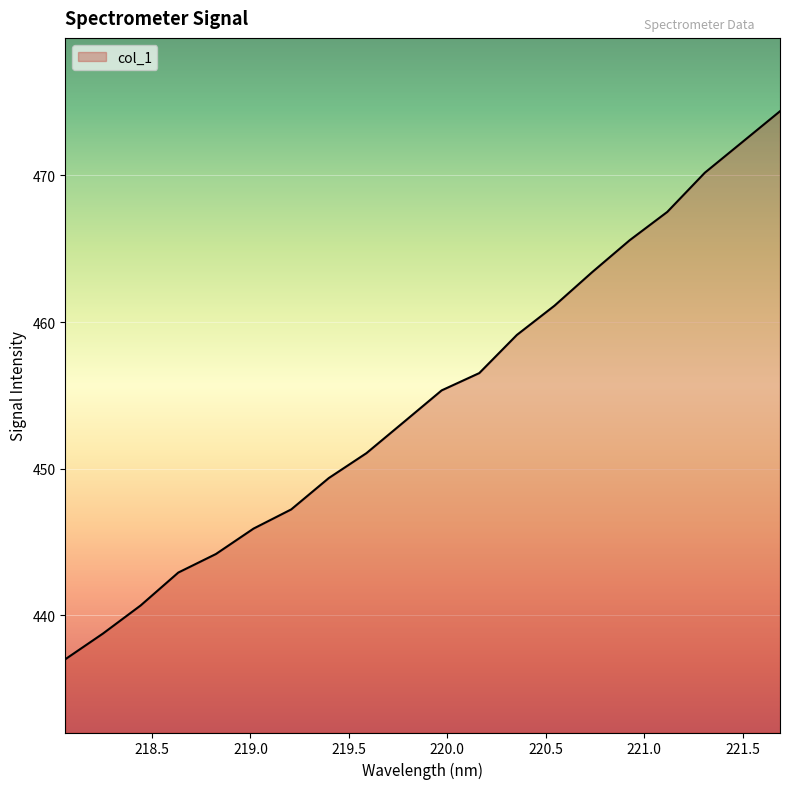

What is the minimum value shown in the chart?

437.0